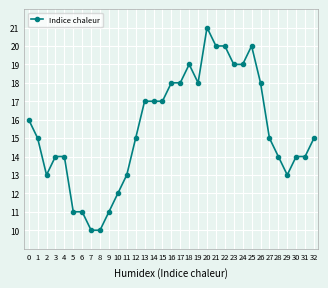

What is the ratio of the value at 30 to the value at 9?

1.3